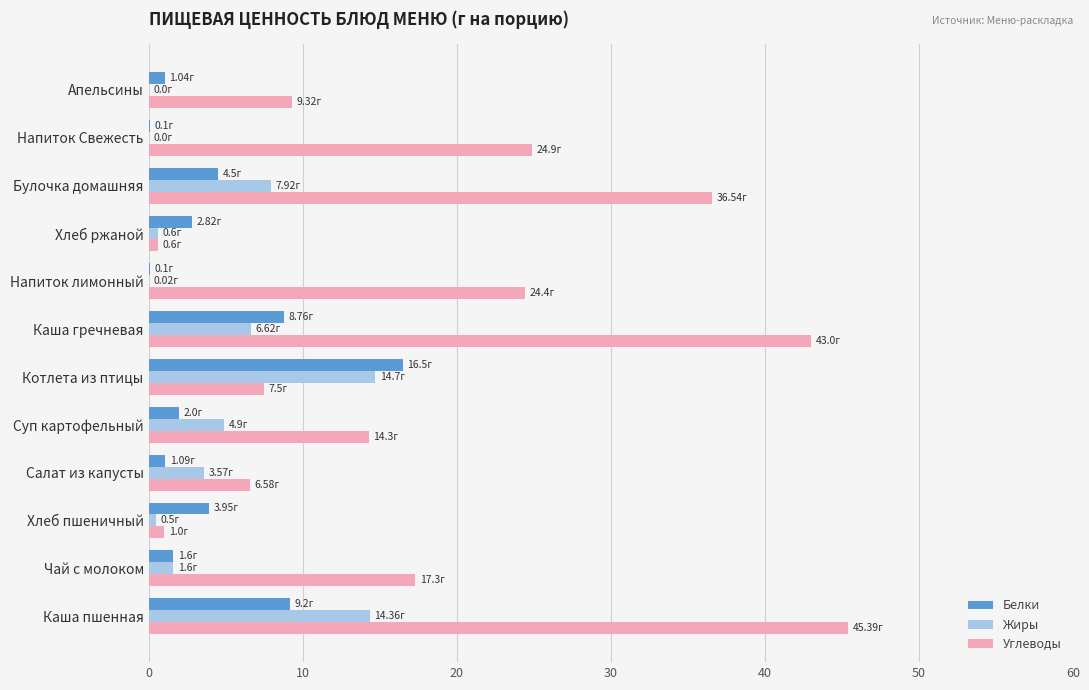

How many distinct data groups are displayed?

3